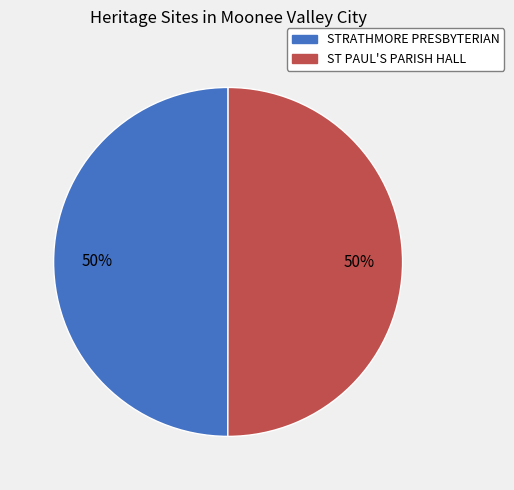

What is the largest slice in the pie chart?

ST PAUL'S ANGLICAN MEMORIAL PARISH HALL